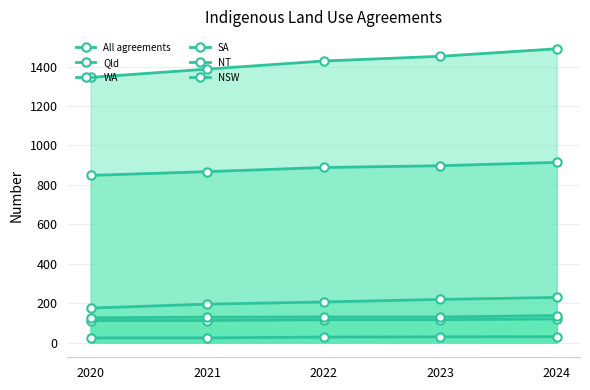

What is the average value of the Qld series?

883